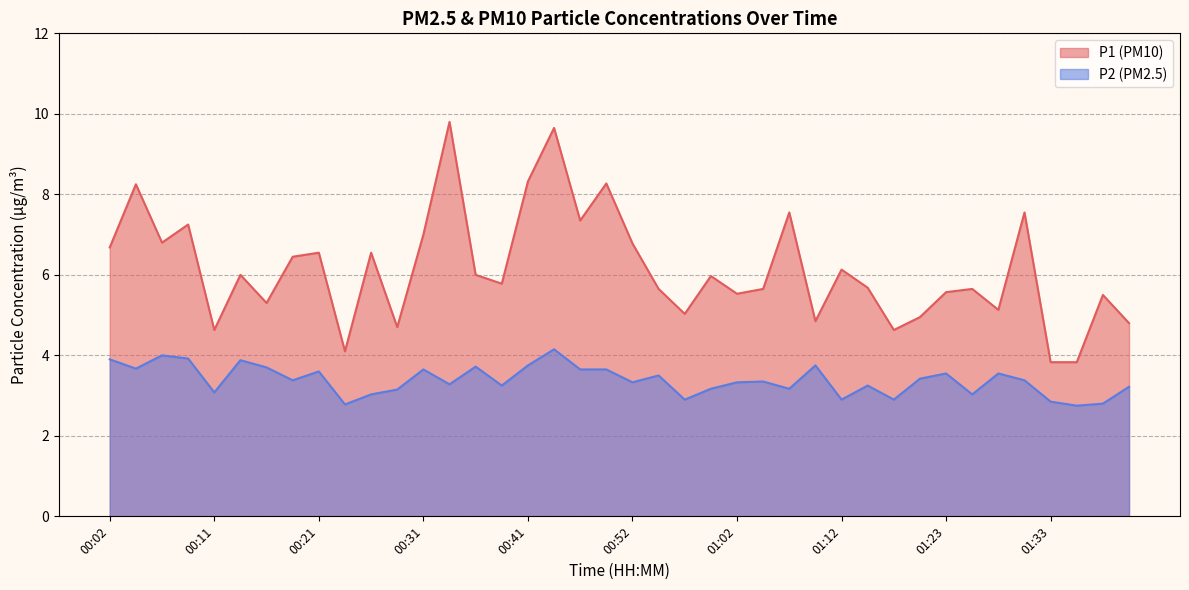

Which category has the lowest value in the P2 series?

01:35